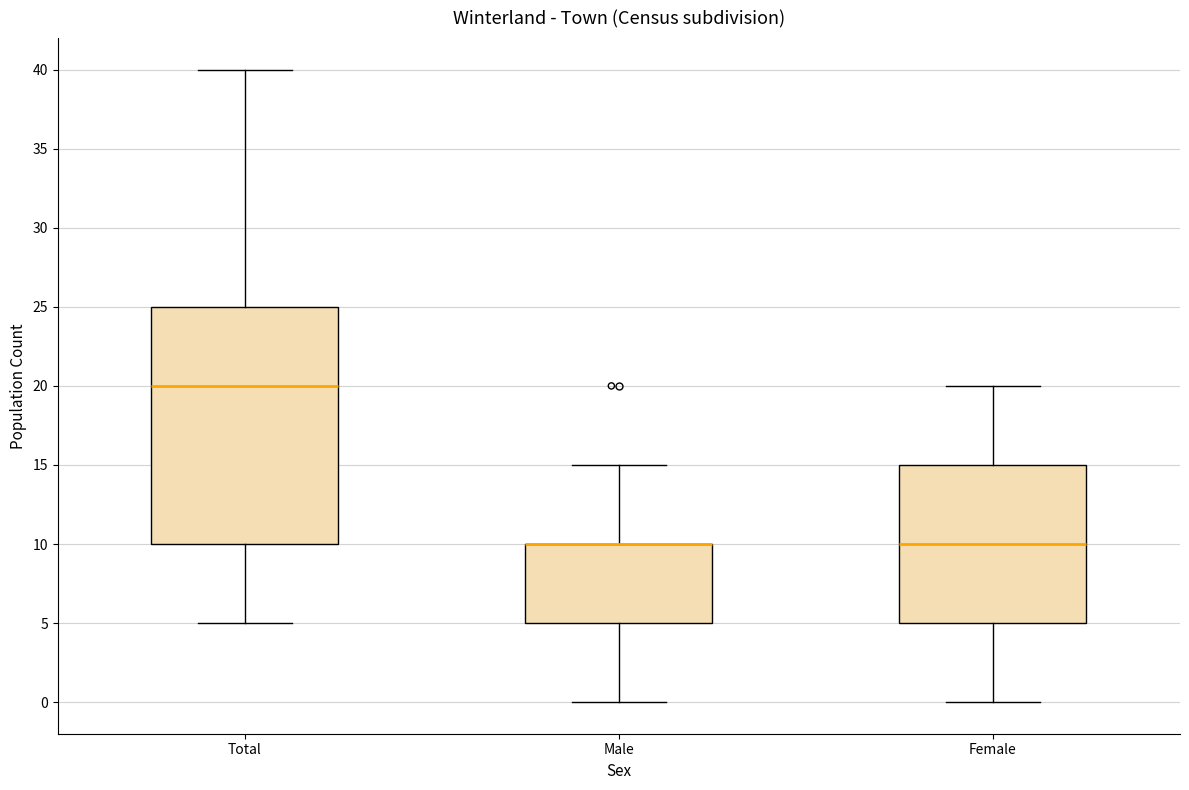

Reading left to right, transcribe this box plot: for each box, give where its median line is, the range the box spans, and where its two whiskers end, as read against the y-axis. The values are not printed on the chart, so give them approximately, as read against the axis.

Total: median 20, box 10 to 25, whiskers 5 to 40
Male: median 10 (drawn on the box's upper edge), box 5 to 10, whiskers 0 to 15
Female: median 10, box 5 to 15, whiskers 0 to 20